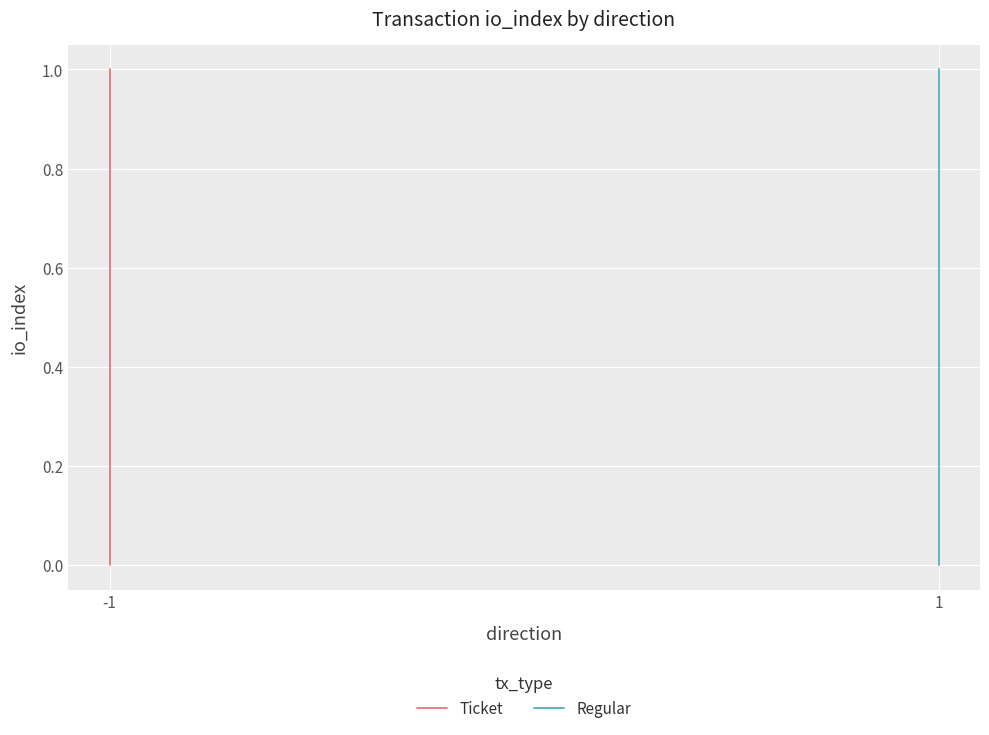

What is the highest value of the Ticket series?

1